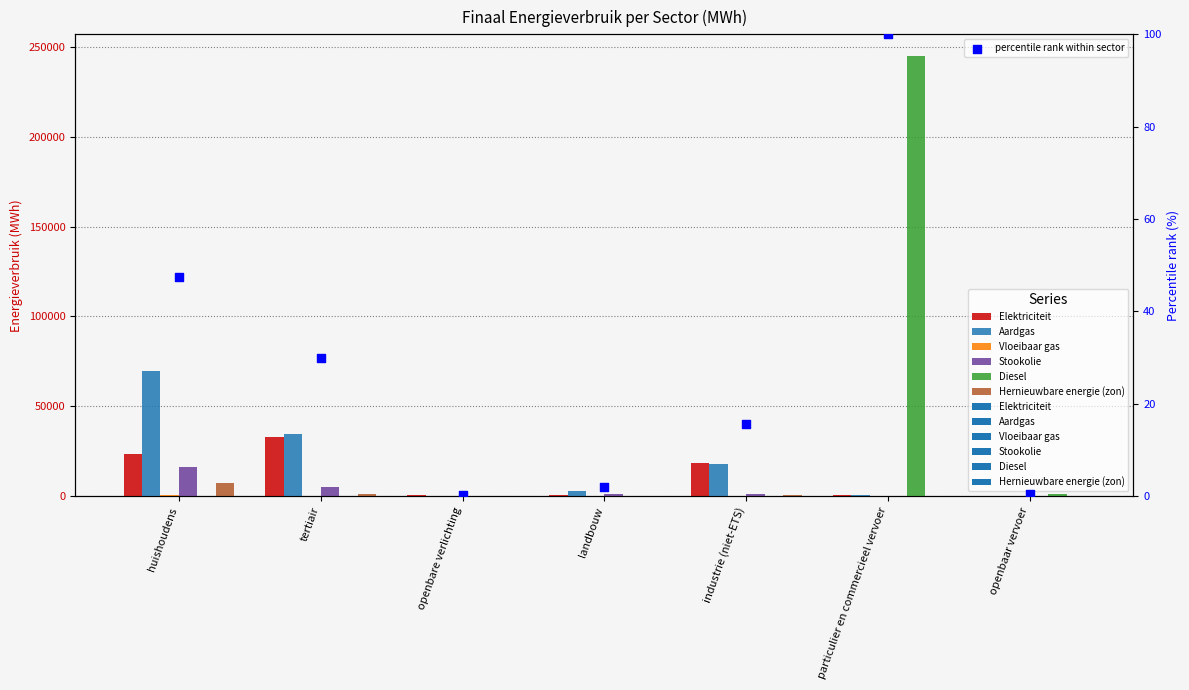

Which series contains the highest Y value?

Diesel